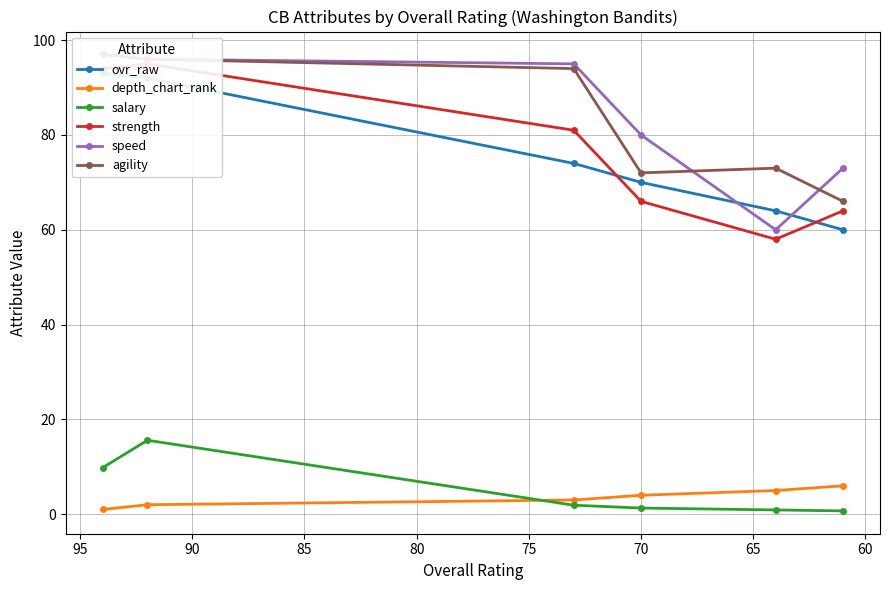

What is the greatest value displayed?

97.0